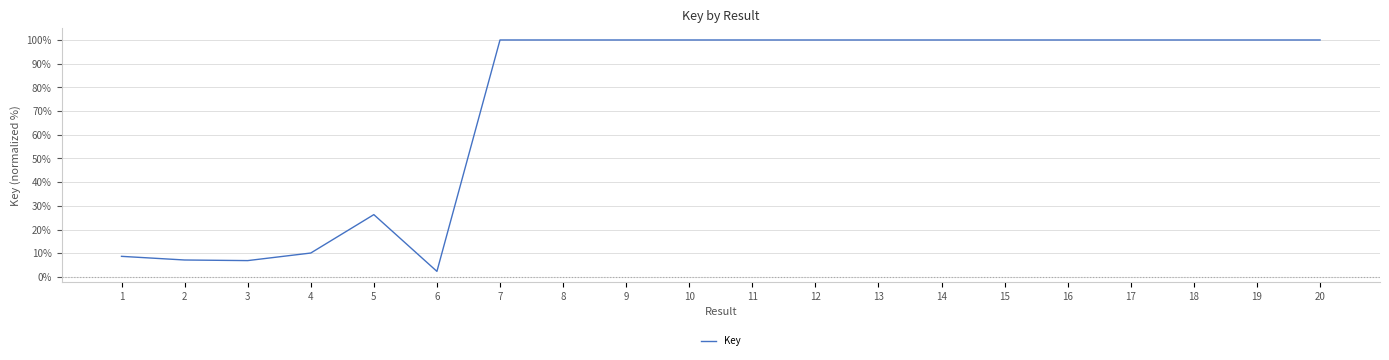

What is the greatest value displayed?

100.0